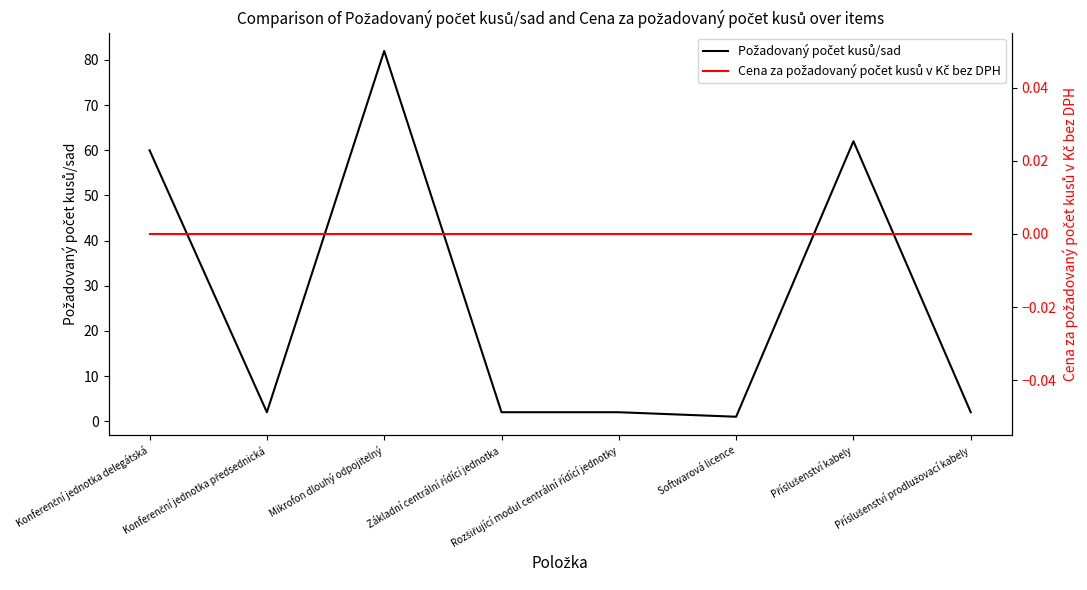

Where is Požadovaný počet kusů/sad nearest to the value 41?

Konferenční jednotka delegátská